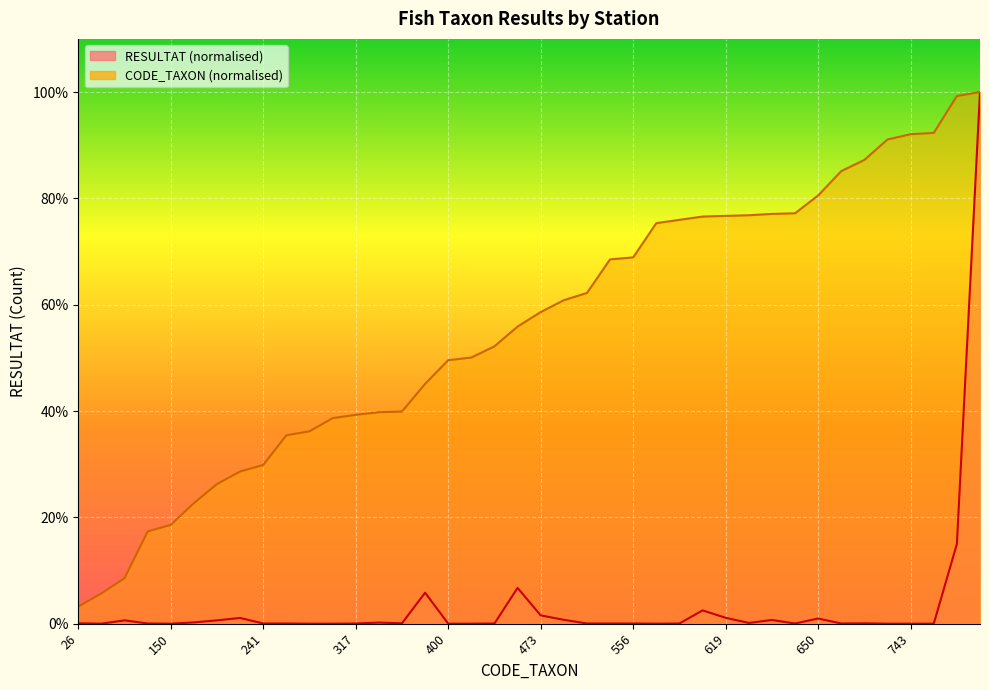

How many values in the CODE_TAXON series are below 58?

20